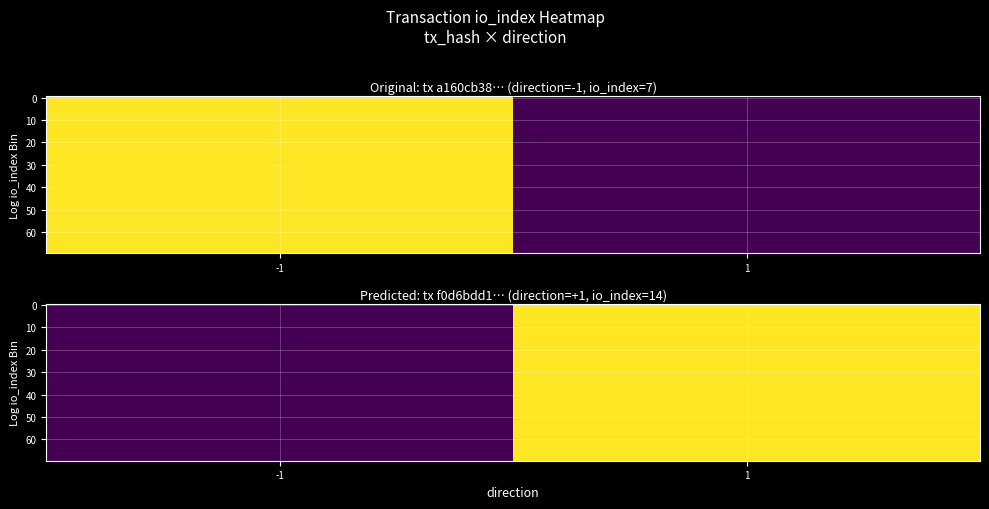

What is the average value of the f0d6bdd1897eb3c71907fa5cbb83011a57ed9eb series?

8